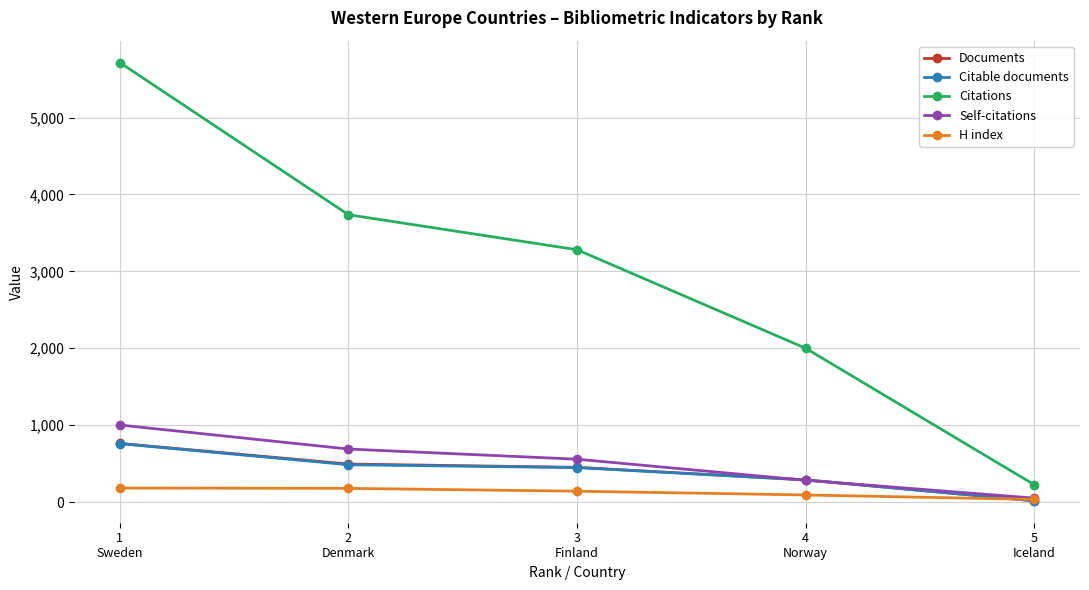

True or false: Documents has more than 1 interior local peaks.

False